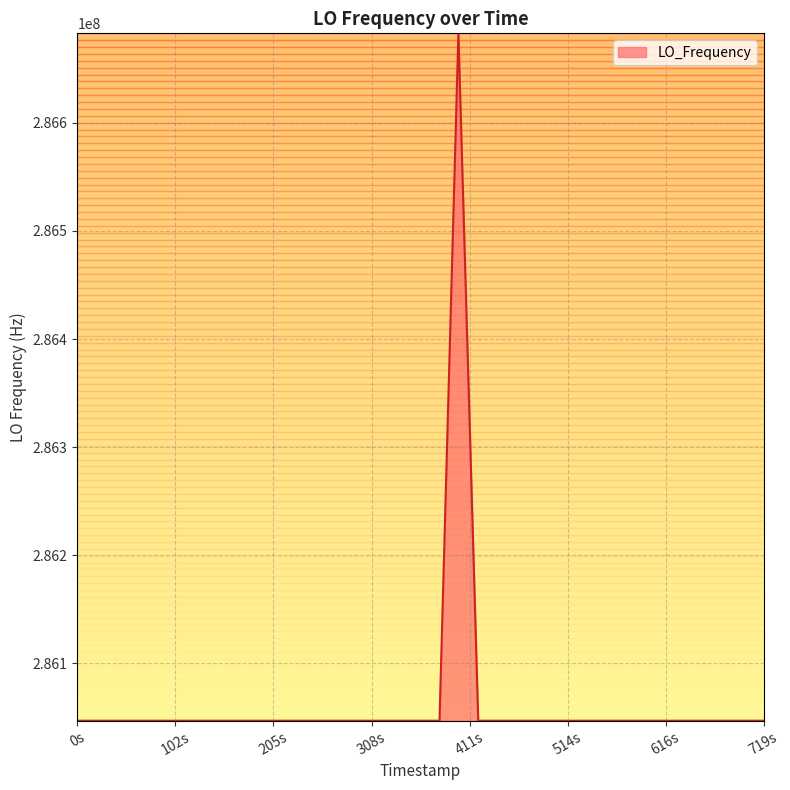

What is the greatest value displayed?

286682704.2